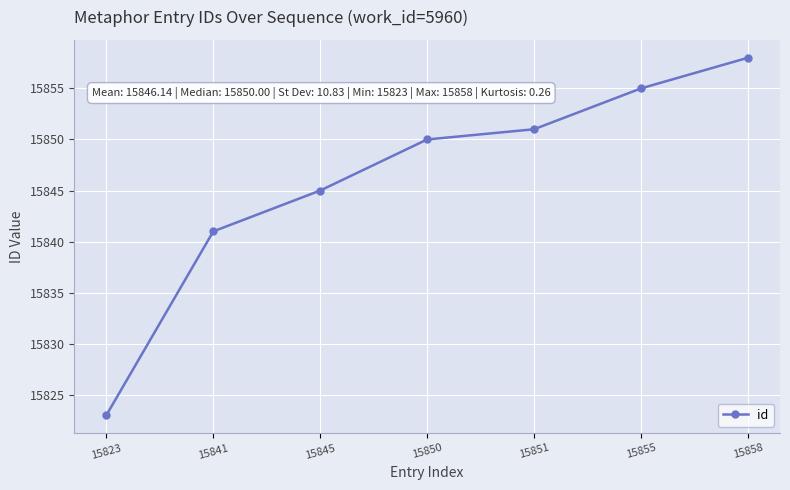

The chart shows a value of 7391 at 15823. True or false?

False